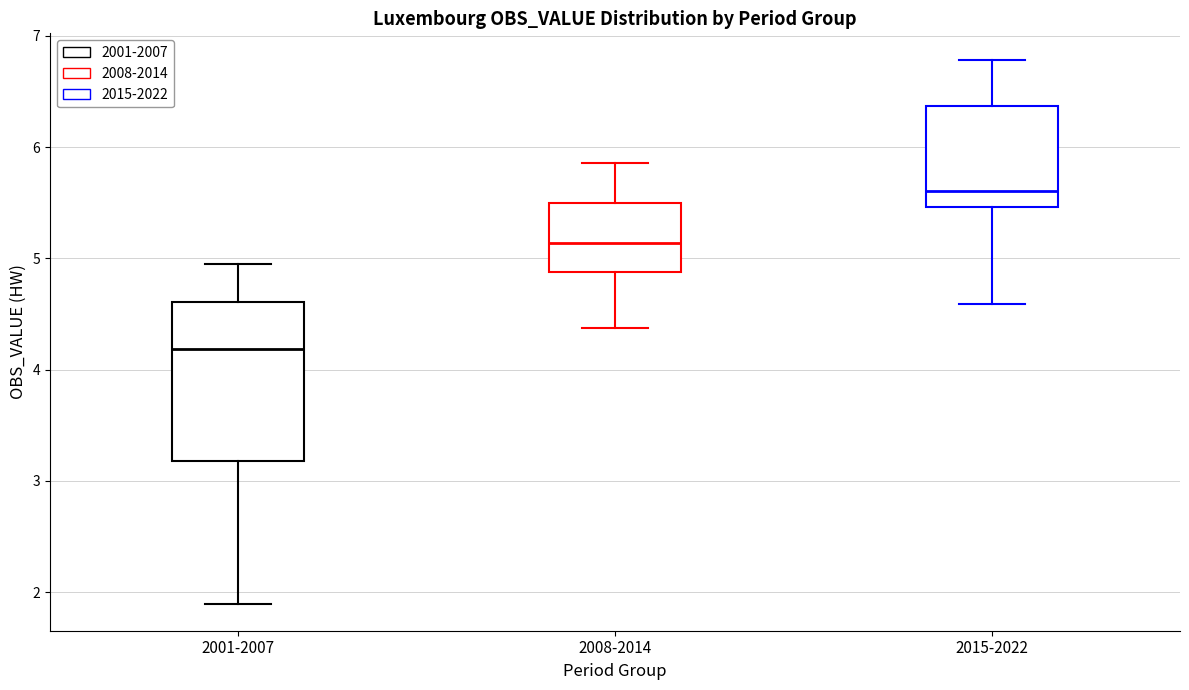

Comparing the boxes themselves (not the whiskers), which one is the tallest?

2001-2007